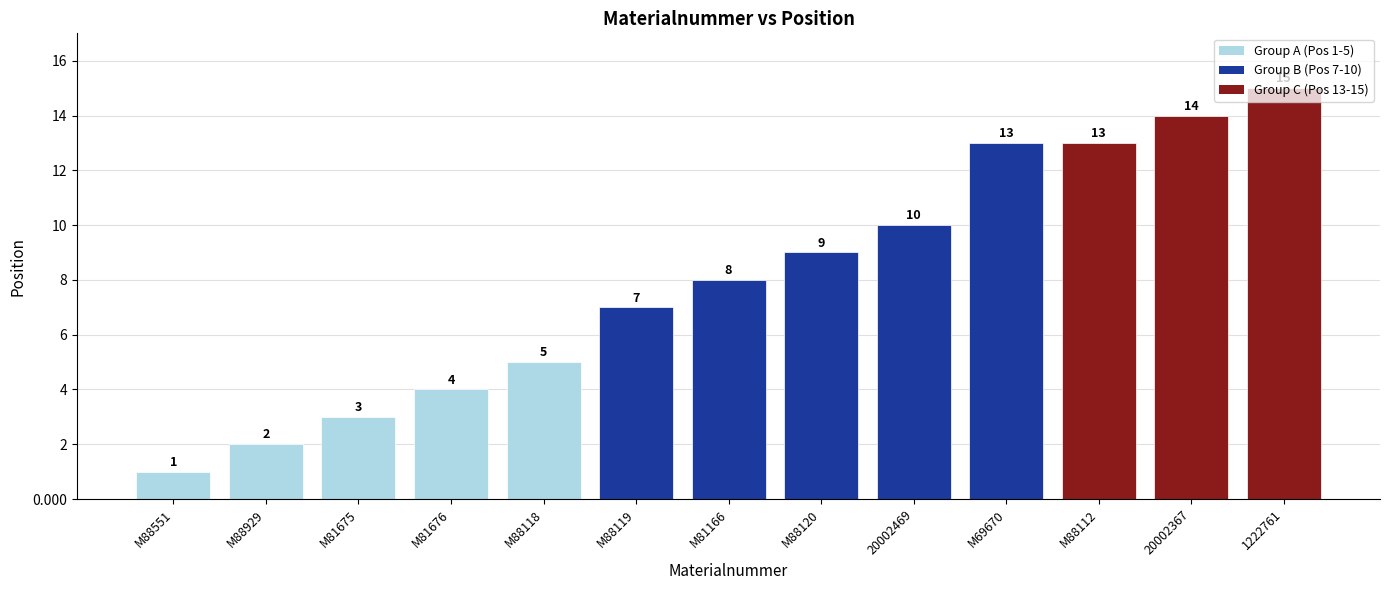

Read the value at M88118, to the nearest 5.

5